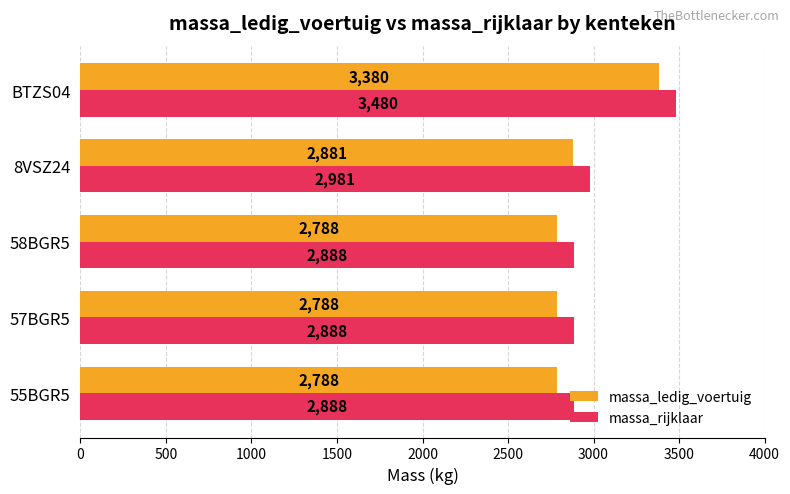

What are all the series names shown in the legend?

massa_ledig_voertuig, massa_rijklaar